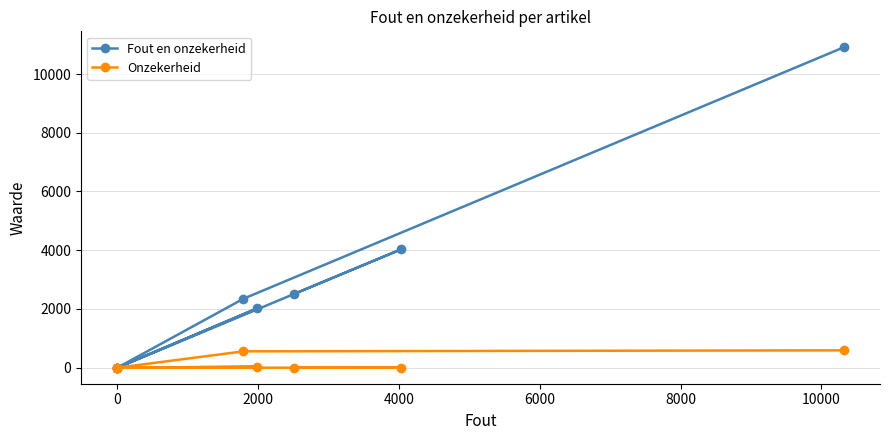

What position from the left is 2000?

3